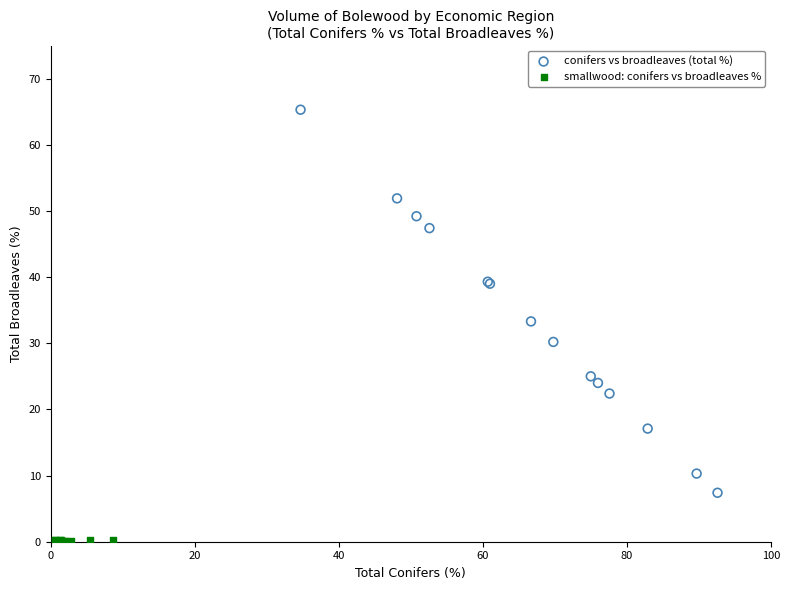

Which series contains the highest Y value?

conifers vs broadleaves (total %)